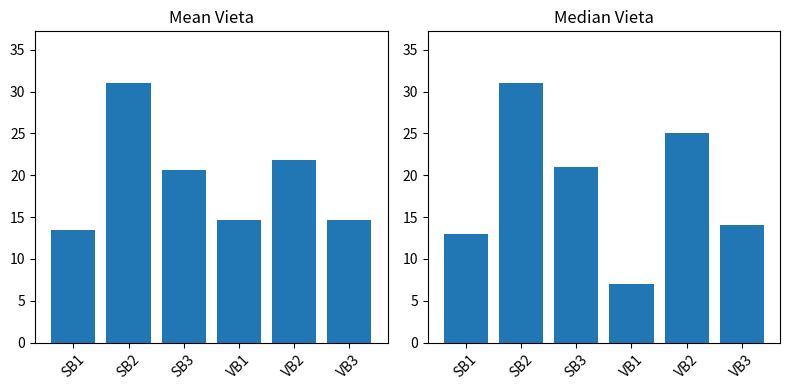

Reading right to left, what are all the values shown in this chart?

Mean Vieta: VB3=14.6	VB2=21.9	VB1=14.7	SB3=20.7	SB2=31.0	SB1=13.5
Median Vieta: VB3=14.0	VB2=25.0	VB1=7.0	SB3=21.0	SB2=31.0	SB1=13.0